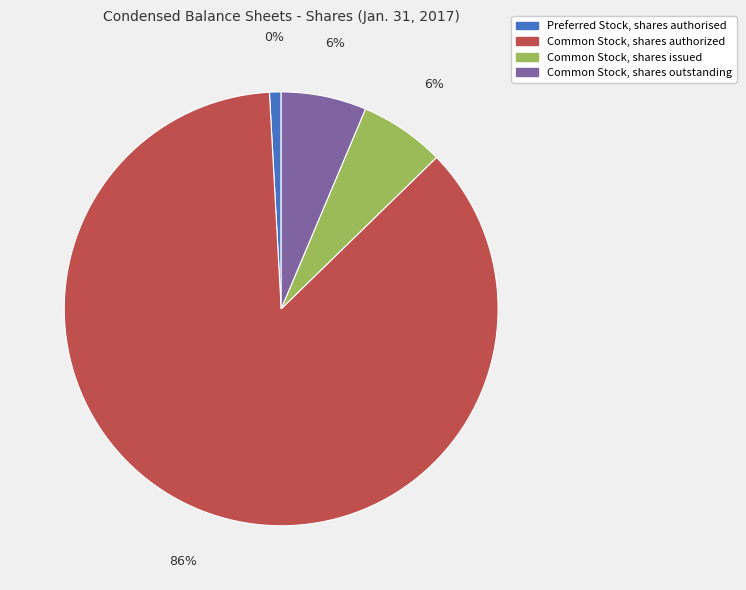

To the nearest percent, what is the difference between the largest and smallest slice percentages?

86%